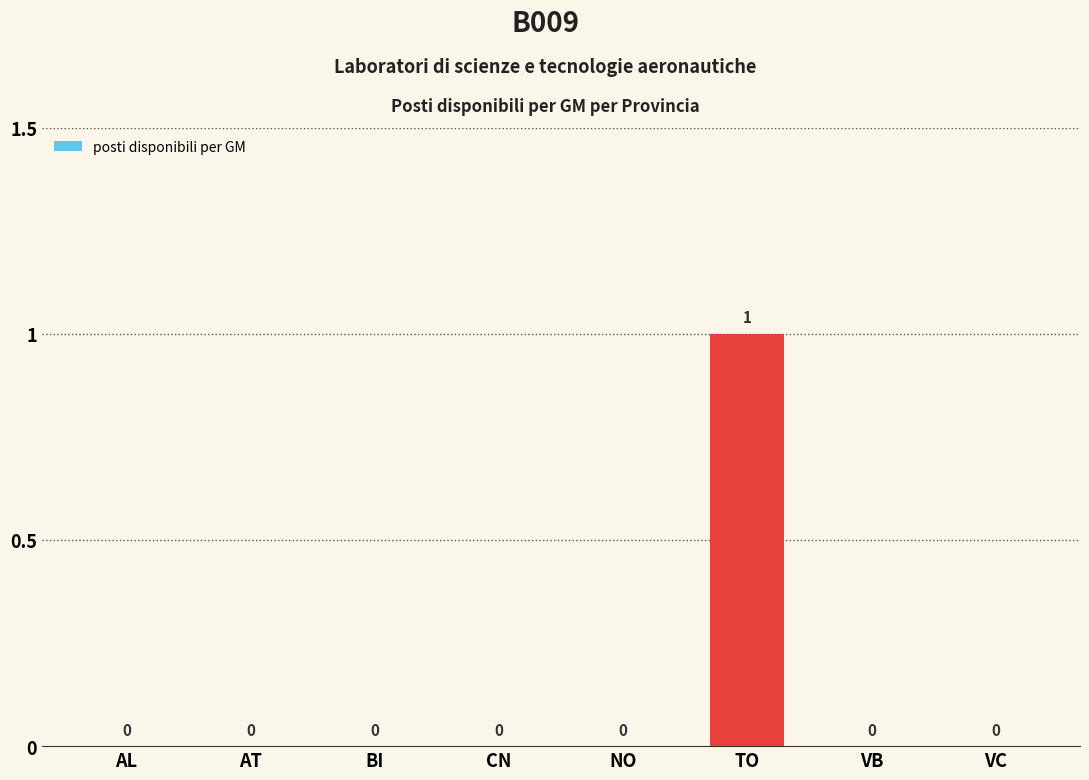

Is it true that the value at VB is 0?

True